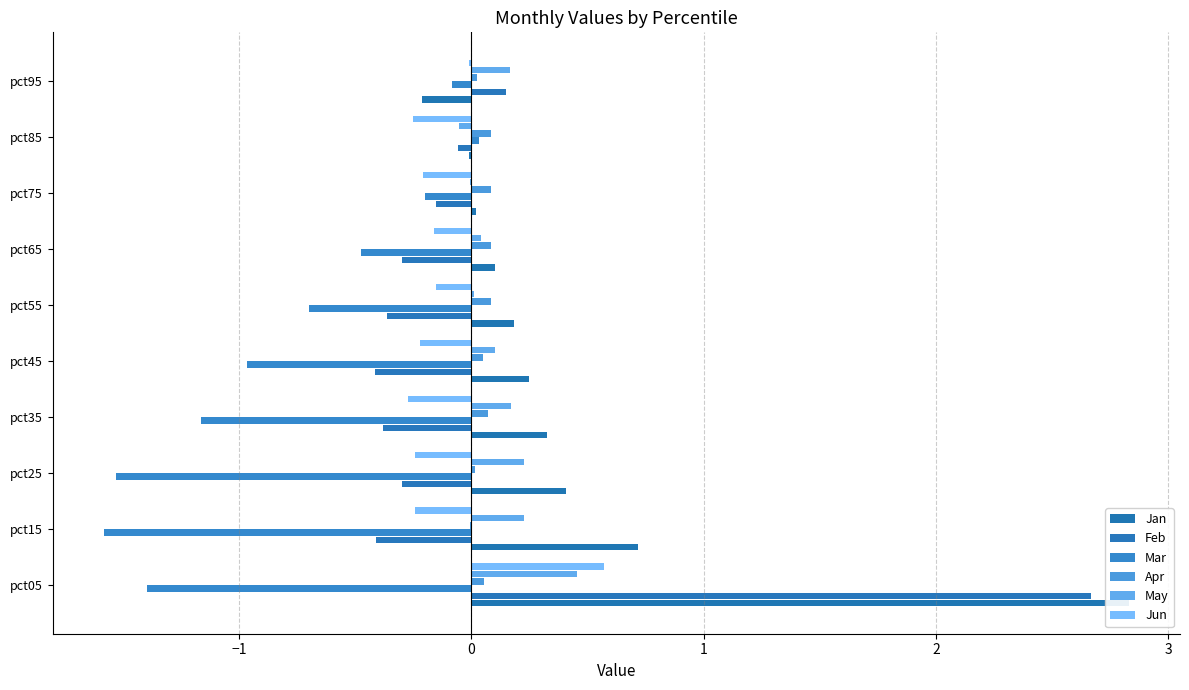

Does the chart contain any negative values?

Yes